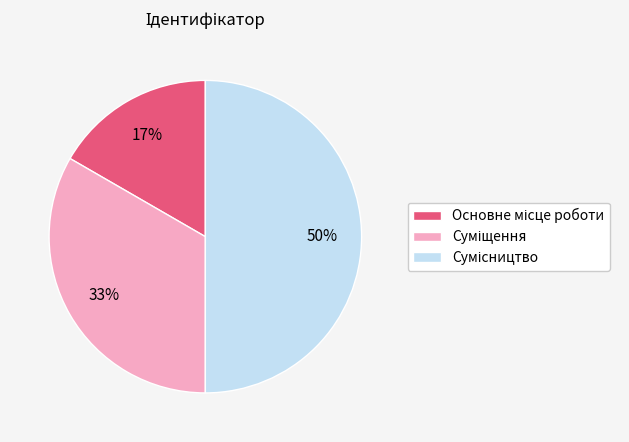

To the nearest percent, what is the average slice percentage?

33%